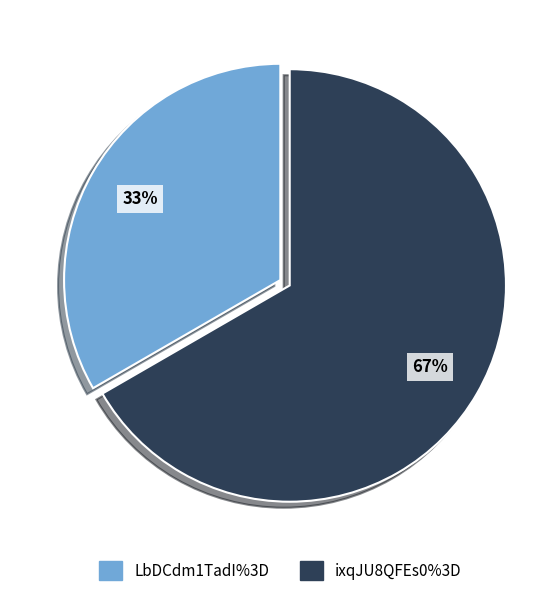

Count the number of slices in the pie.

2